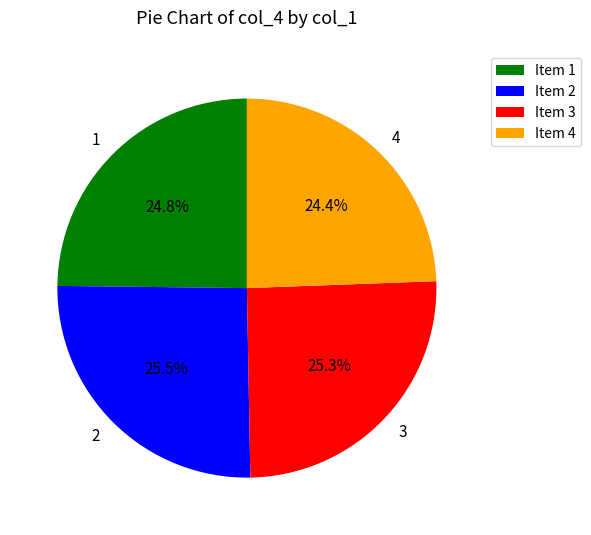

Does 2 represent more than half of the total?

No